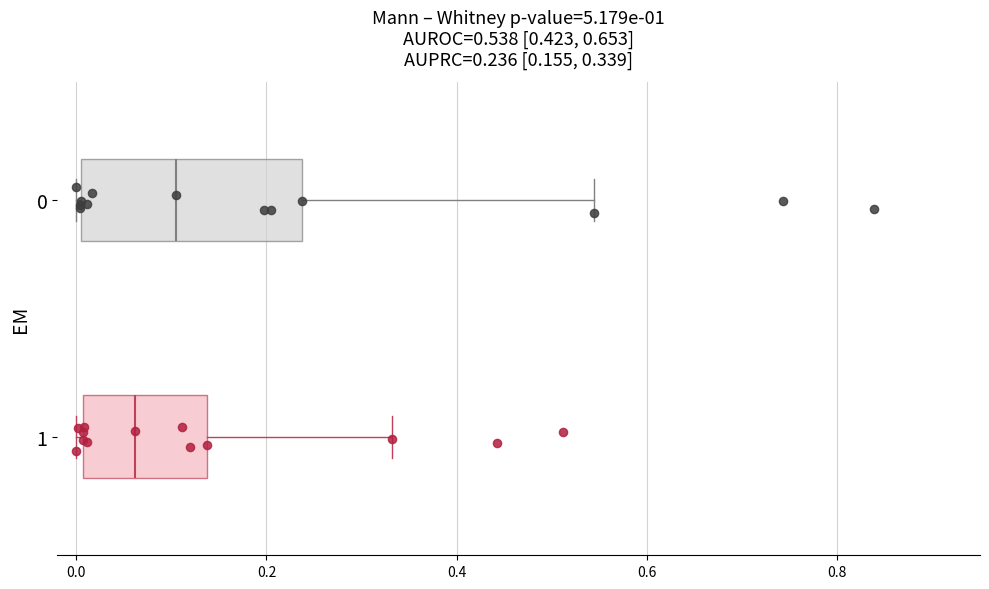

Comparing the boxes themselves (not the whiskers), which one is the widest?

0